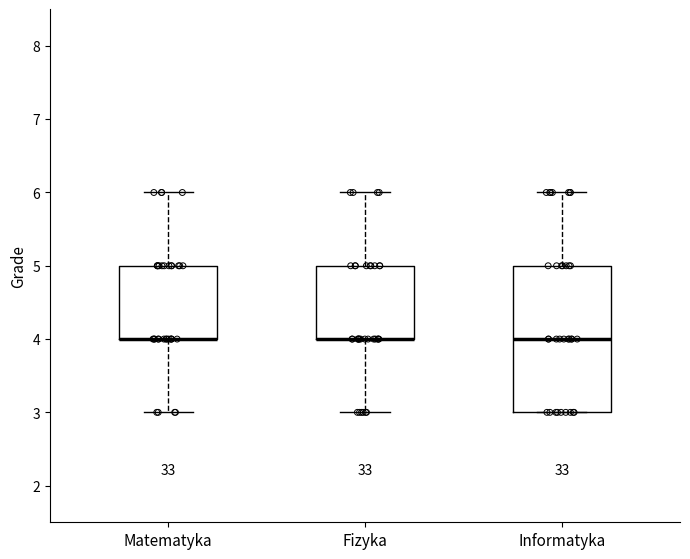

Reading left to right, transcribe this box plot: for each box, give where its median line is, the range the box spans, and where its two whiskers end, as read against the y-axis. The values are not printed on the chart, so give them approximately, as read against the axis.

Matematyka: median 4 (drawn on the box's lower edge), box 4 to 5, whiskers 3 to 6
Fizyka: median 4 (drawn on the box's lower edge), box 4 to 5, whiskers 3 to 6
Informatyka: median 4, box 3 to 5, whiskers 3 to 6